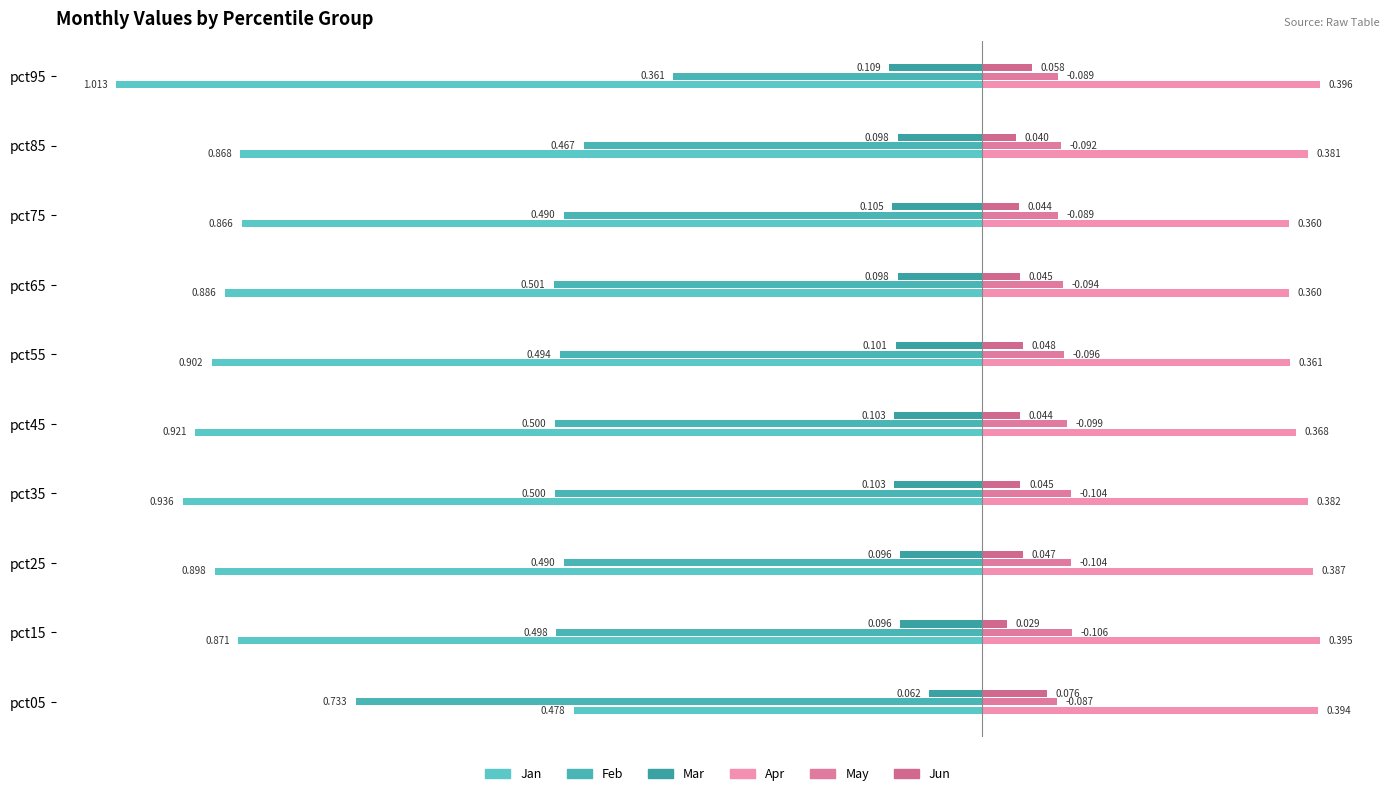

How many categories are shown in the chart?

10